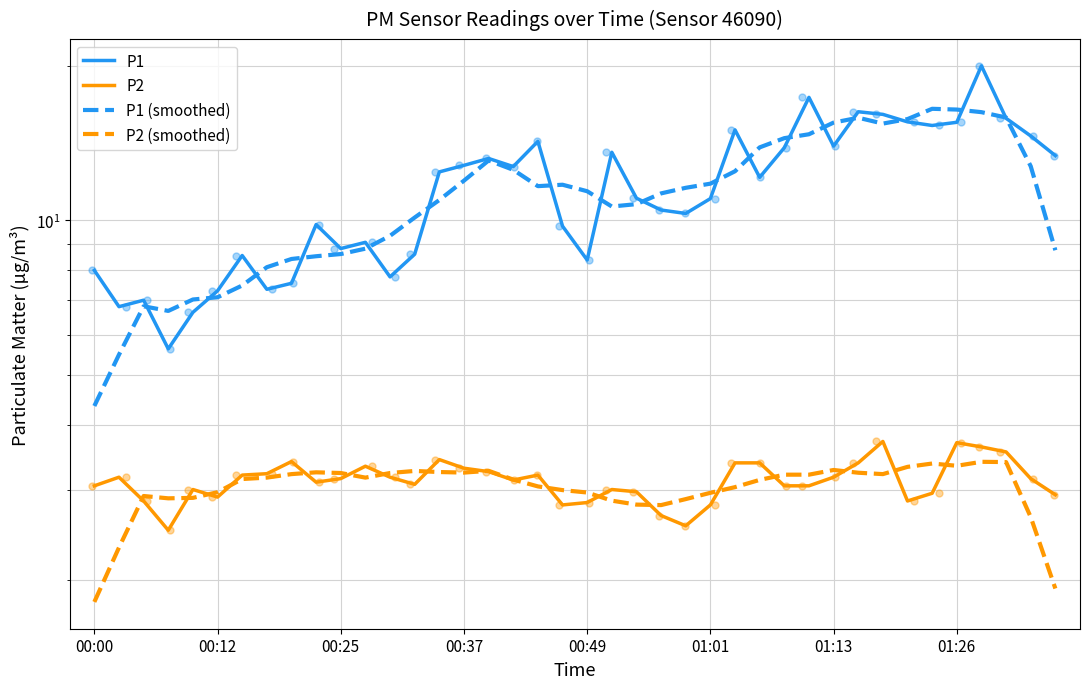

Which series reaches the maximum Y coordinate?

P1